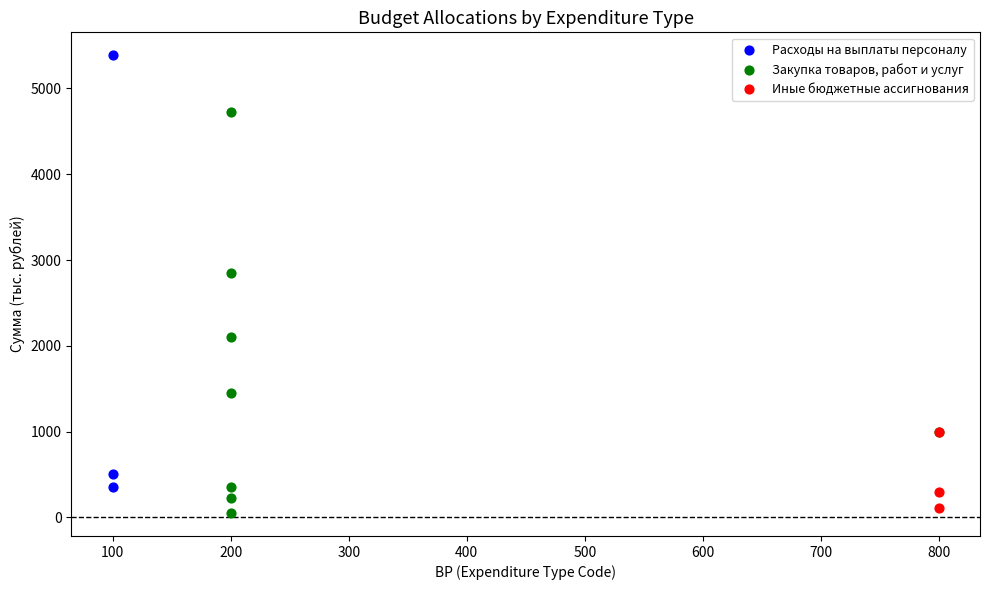

Which series has the largest Y range (max minus min)?

Расходы на выплаты персоналу